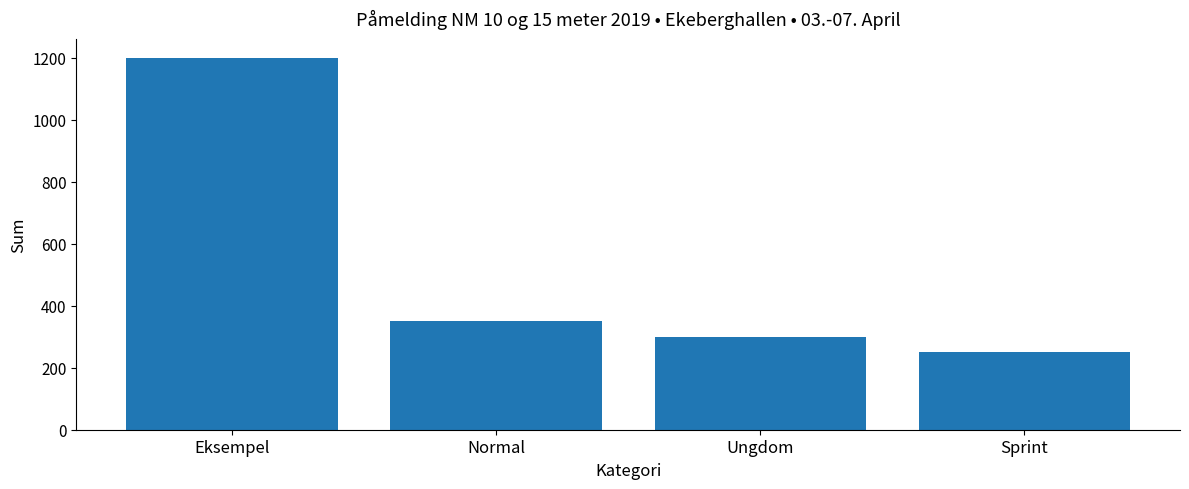

The chart shows a value of 2008 at Eksempel. True or false?

False